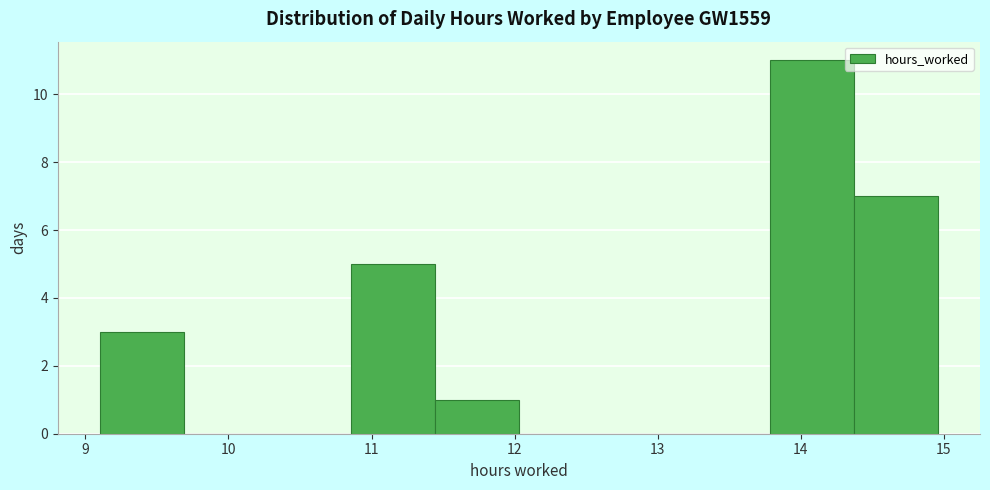

Reading left to right, transcribe this chart: for each bar, give the range it covers on the x-axis and its height. Neither the bar edges nor the heights are printed on the chart, so give them approximately, as read against the axes.

9.1 to 9.7: 3
9.7 to 10.3: 0
10.3 to 10.9: 0
10.9 to 11.4: 5
11.4 to 12.0: 1
12.0 to 12.6: 0
12.6 to 13.2: 0
13.2 to 13.8: 0
13.8 to 14.4: 11
14.4 to 15.0: 7